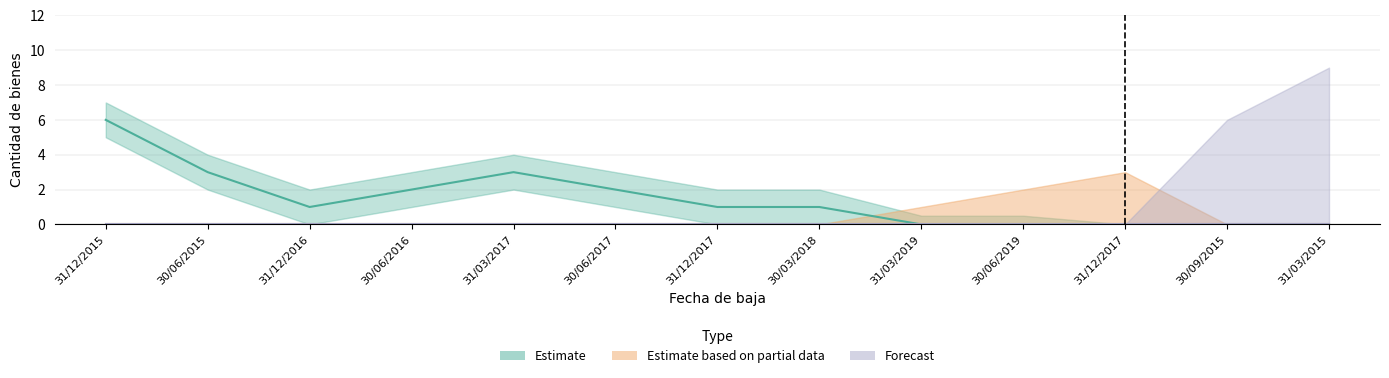

The Forecast series shows 0 at 30/03/2018. True or false?

True